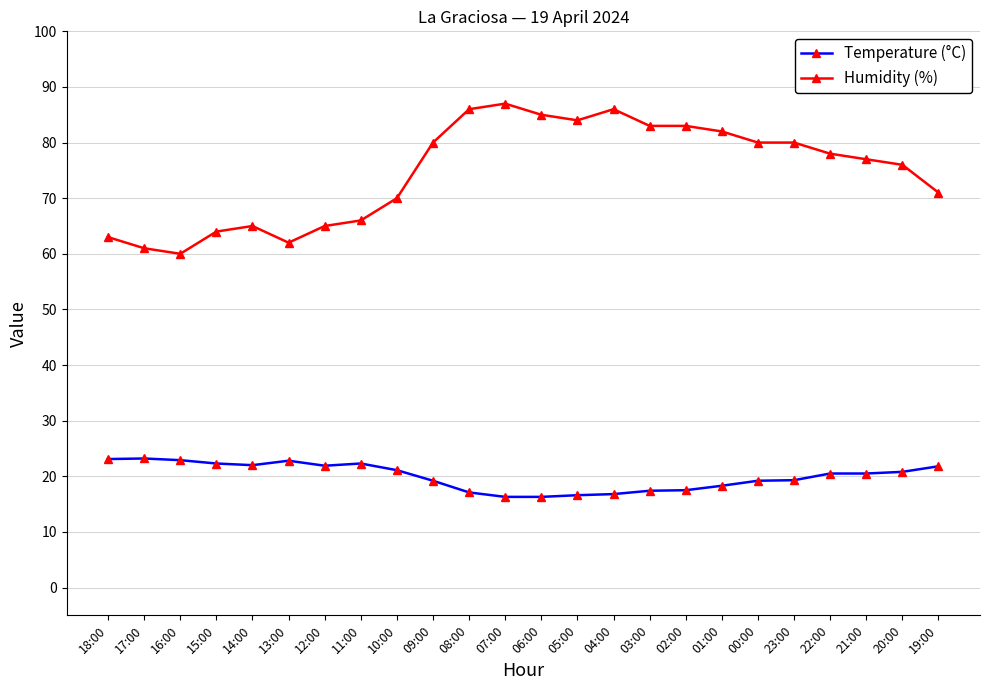

True or false: Temperature (°C) and Humidity (%) intersect in this chart.

False